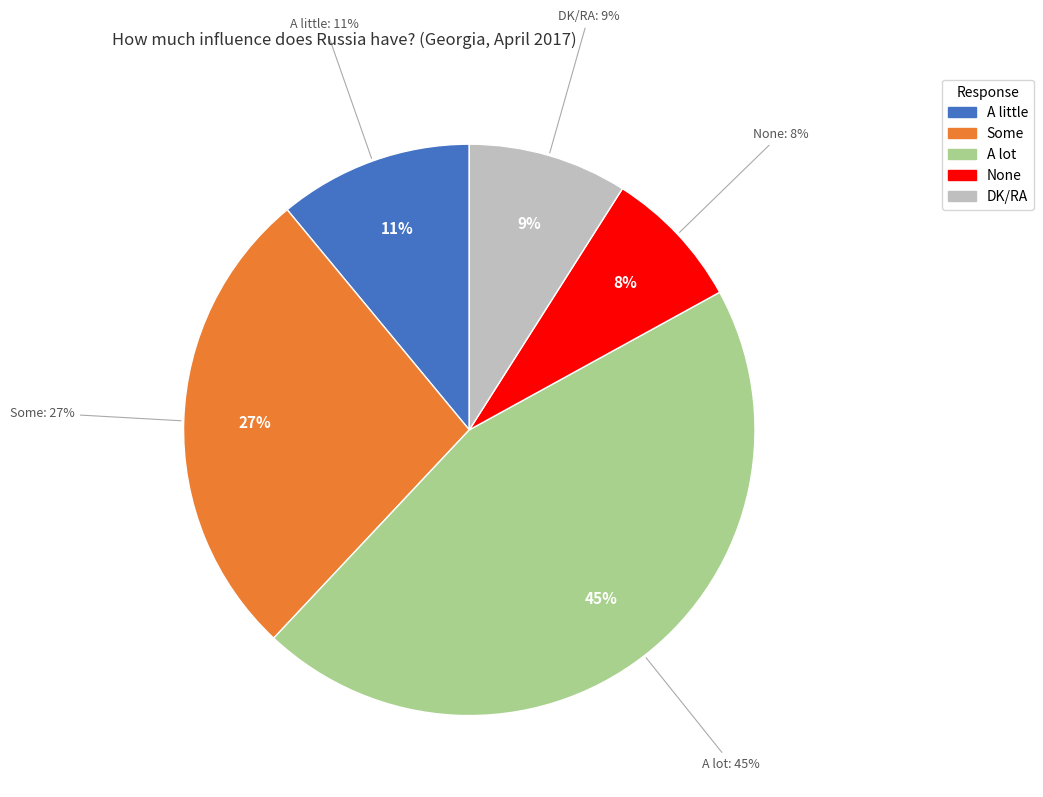

To the nearest percent, what portion does None represent?

8%